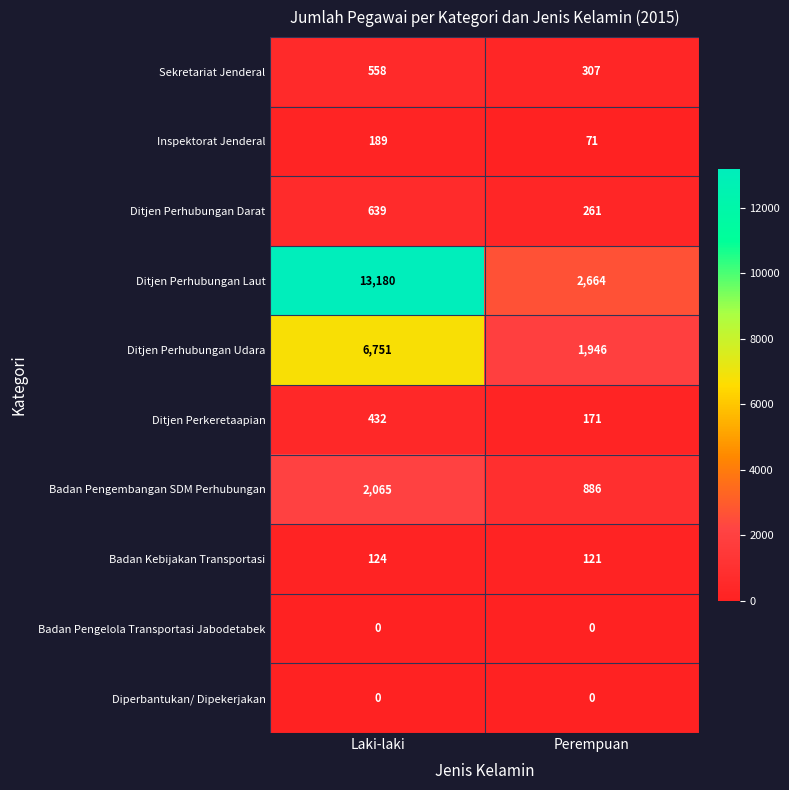

Is it true that Ditjen Perhubungan Laut equals 13180 at Laki-laki?

True